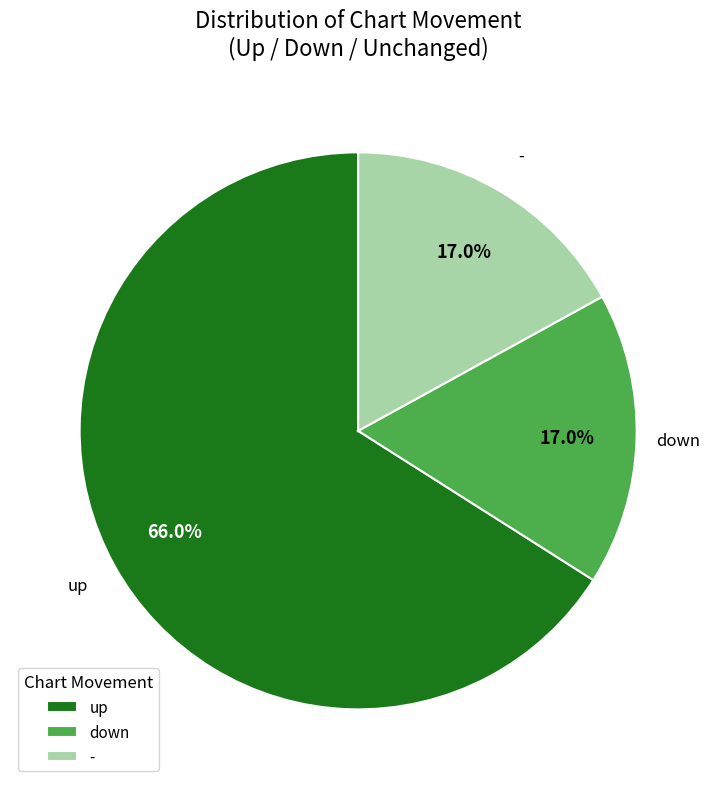

Which has a higher value, up or -?

up